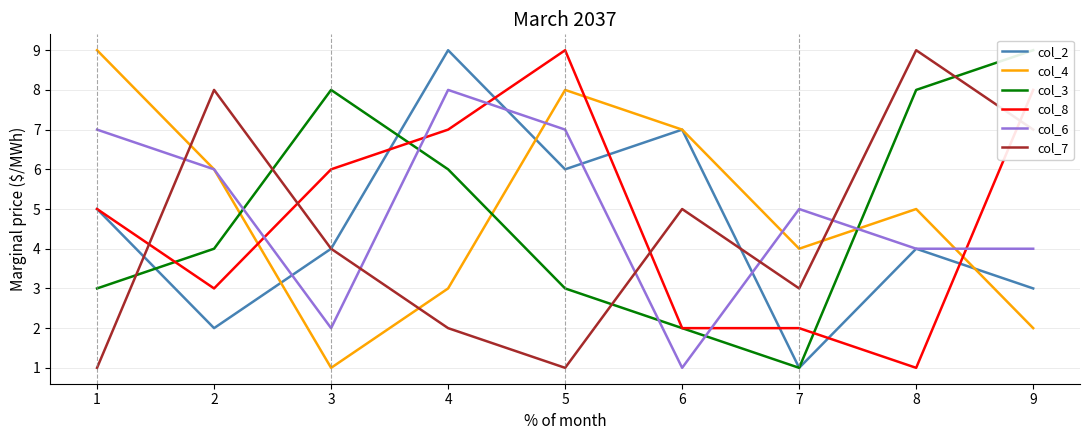

True or false: col_3 has more than 2 points higher than both neighbors.

False